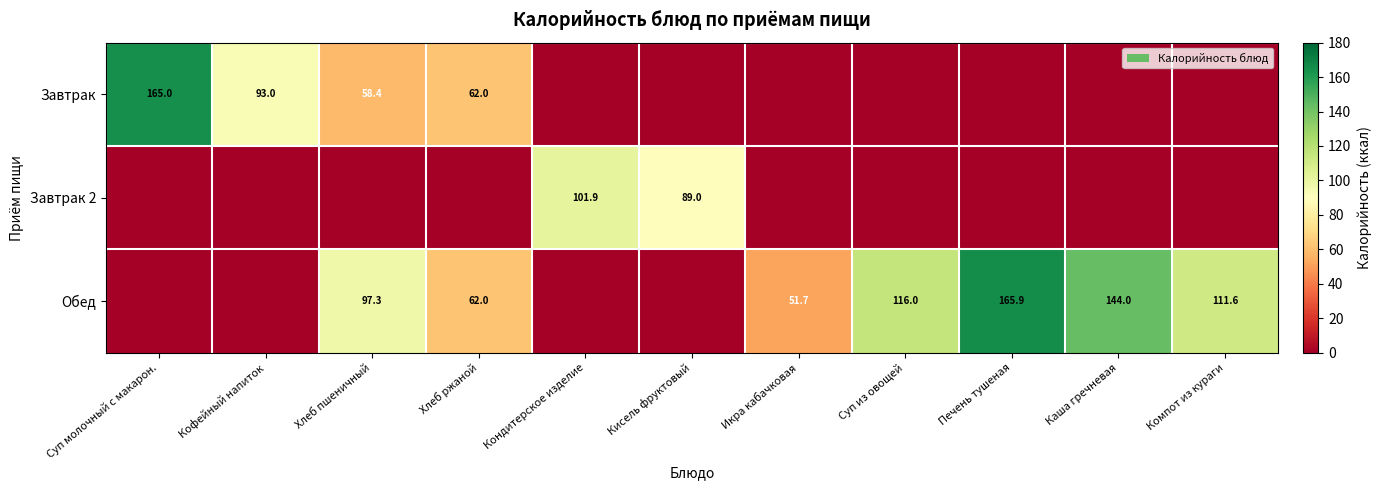

The Обед series shows 62.0 at Хлеб ржаной. True or false?

True